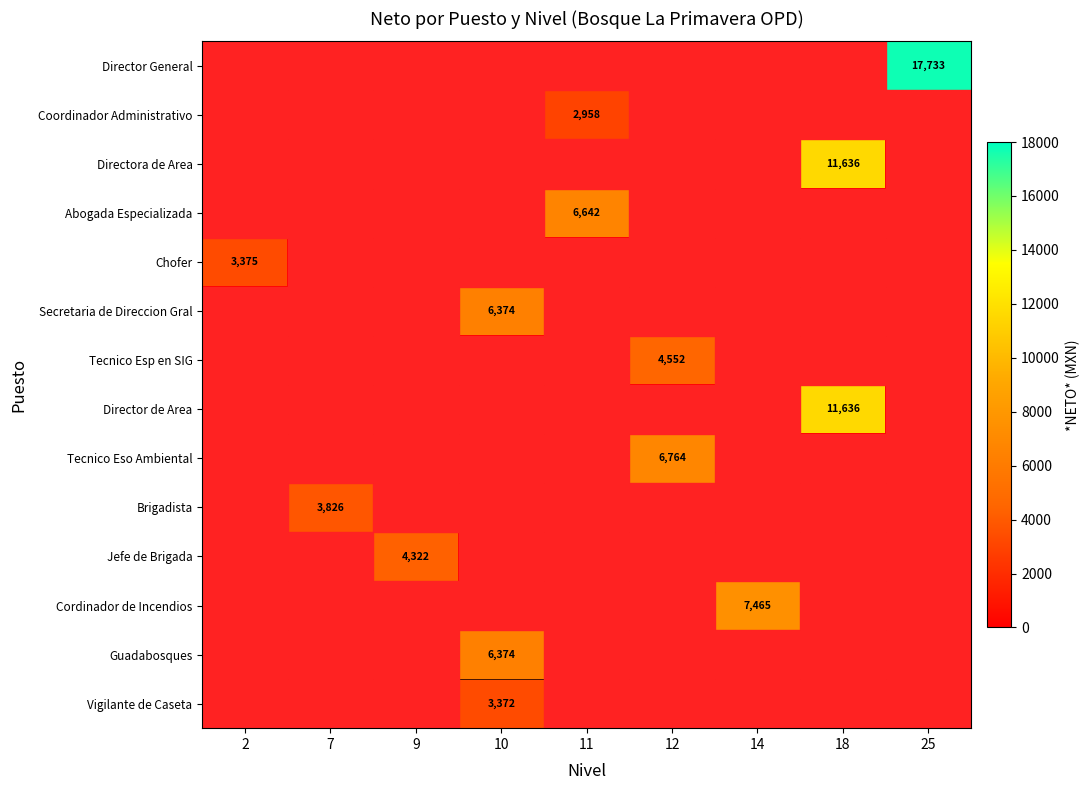

What is the difference between the maximum and minimum values in the Abogada Especializada series?

6641.6